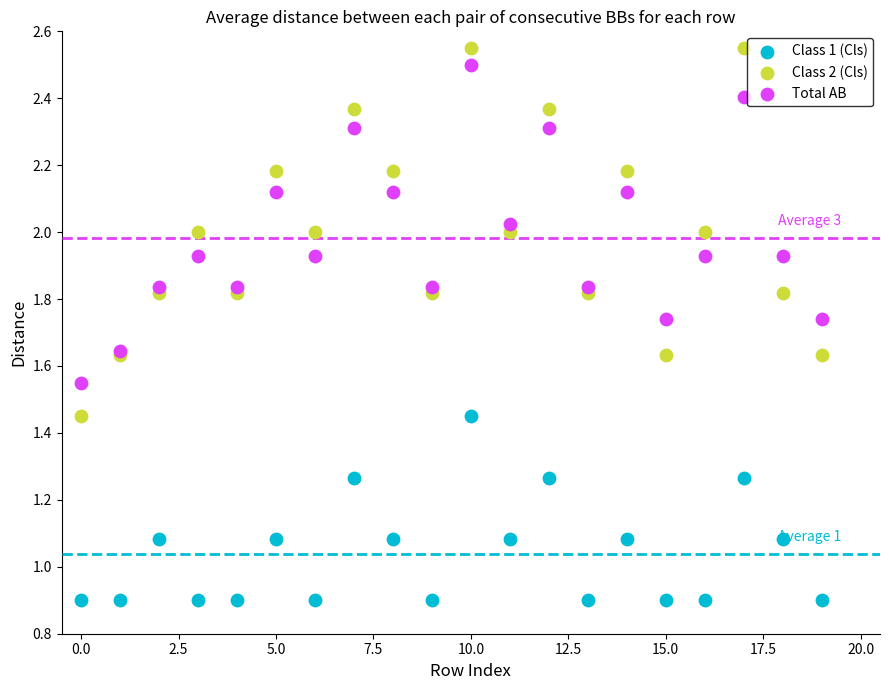

Which series has the largest Y range (max minus min)?

Class 2 (Cls)